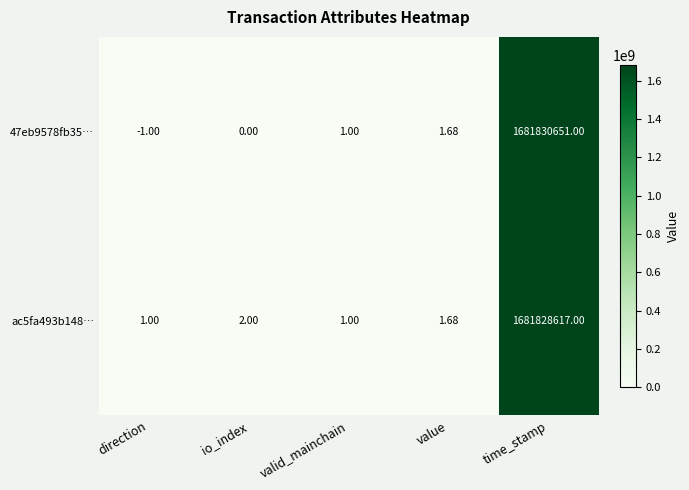

At how many categories does at least one series exceed 1097298033?

1